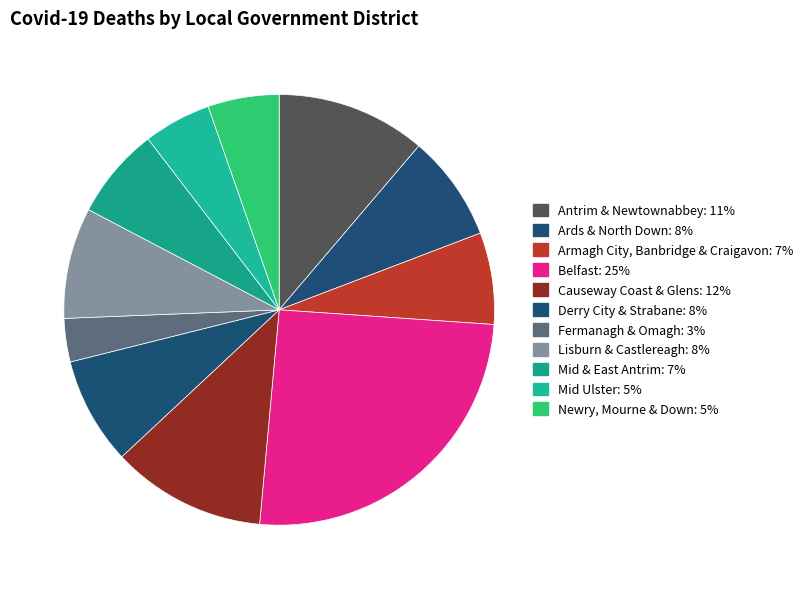

Is it true that Derry City & Strabane is 15% of the pie?

False